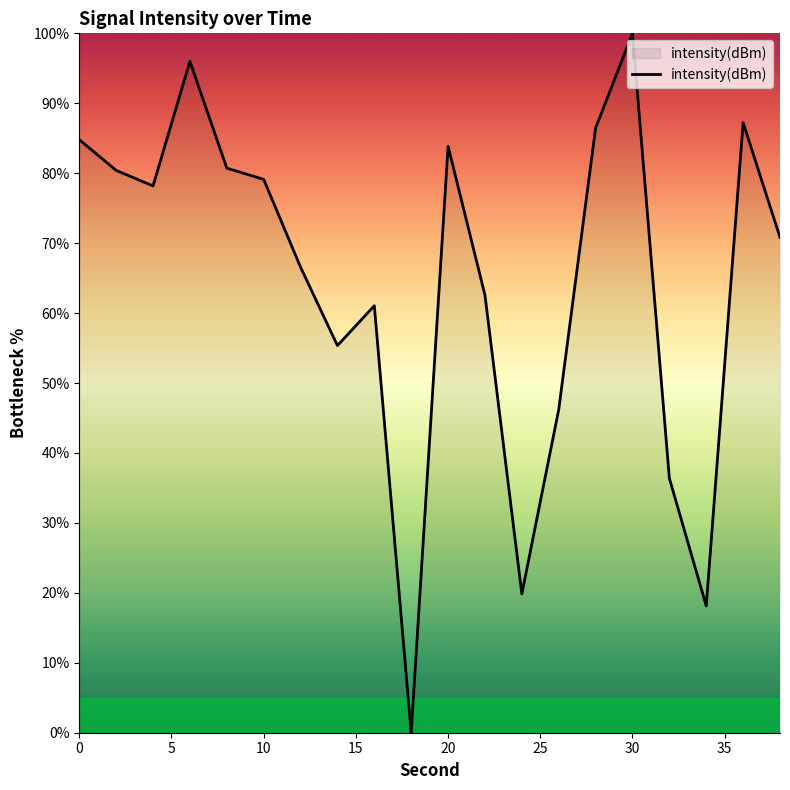

What is the difference between the maximum and minimum values?

100.0